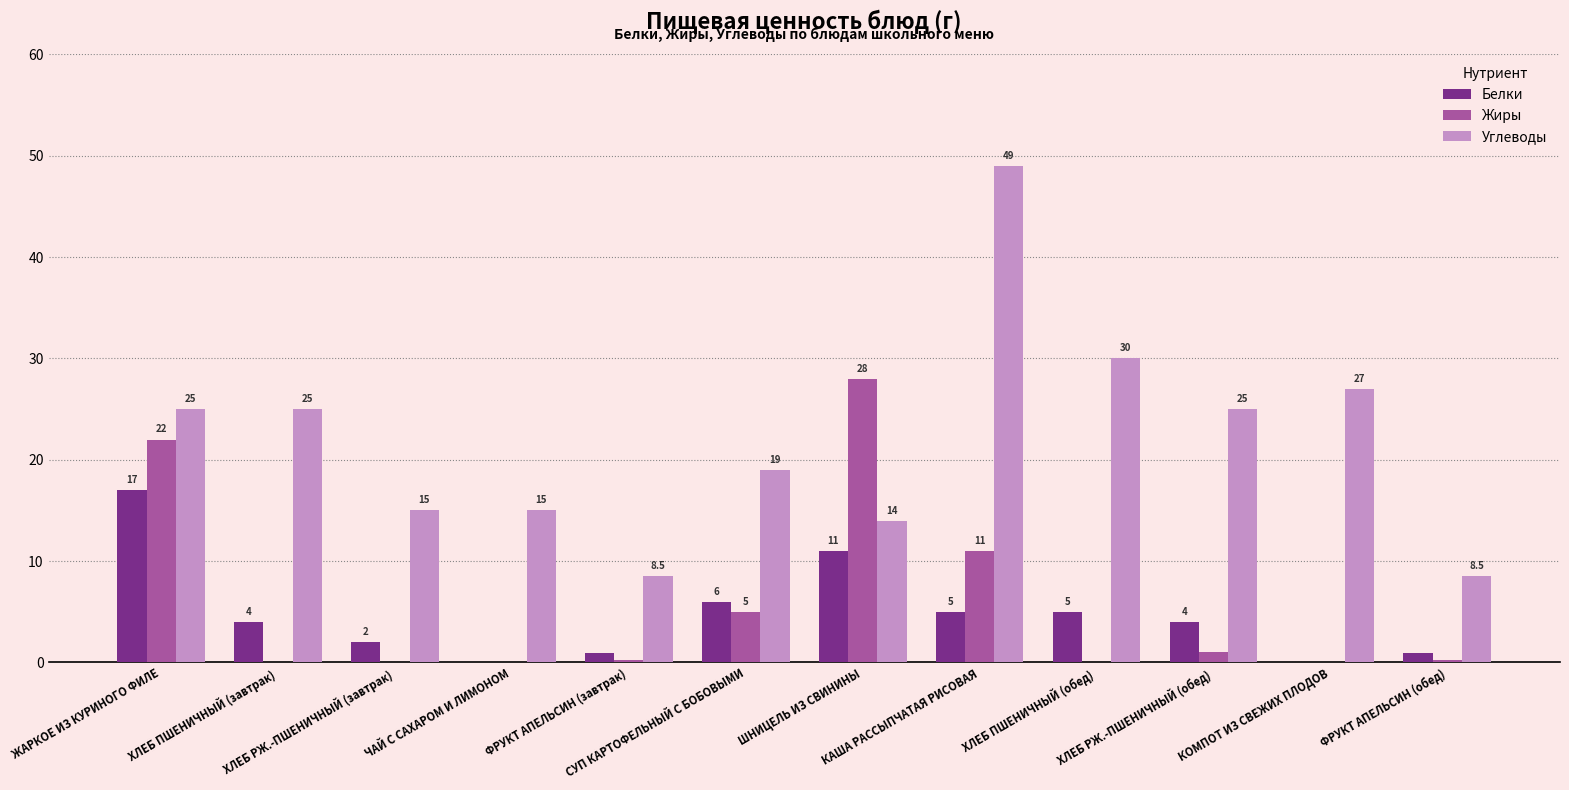

What is the greatest value displayed?

49.0